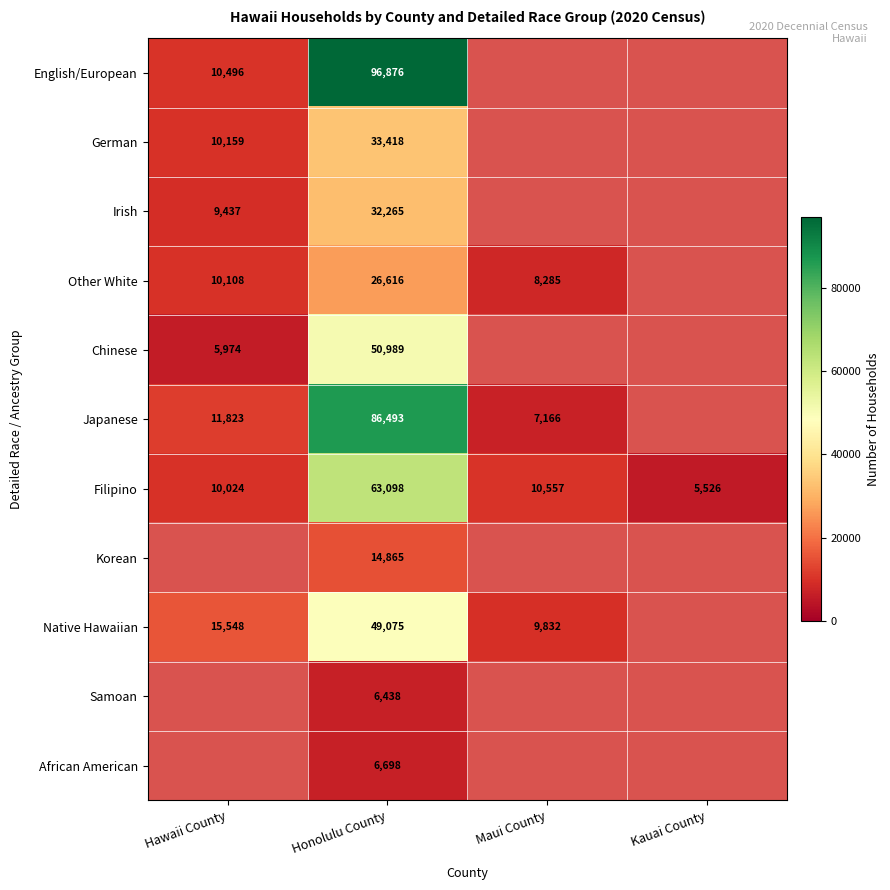

The Filipino series shows 10024 at Hawaii County. True or false?

True